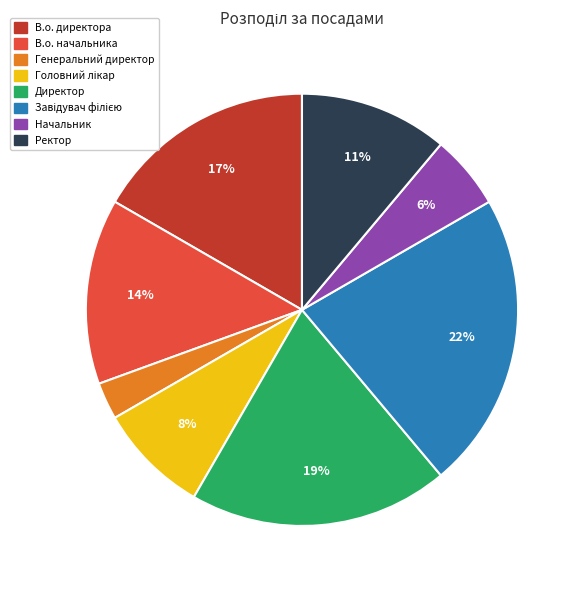

Which slice is the smallest?

Генеральний директор